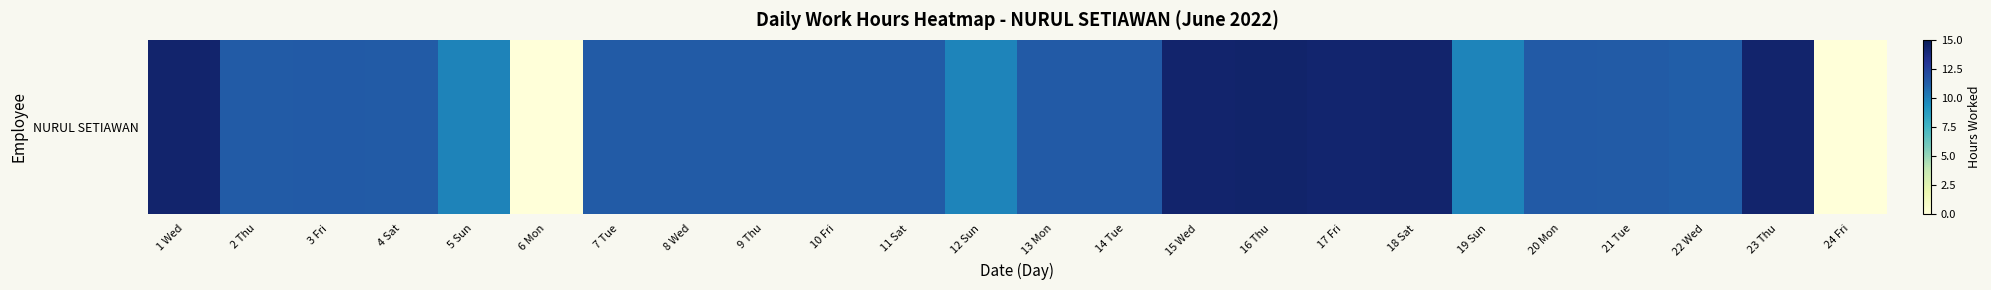

Which label corresponds to the largest value in the chart?

16 Thu